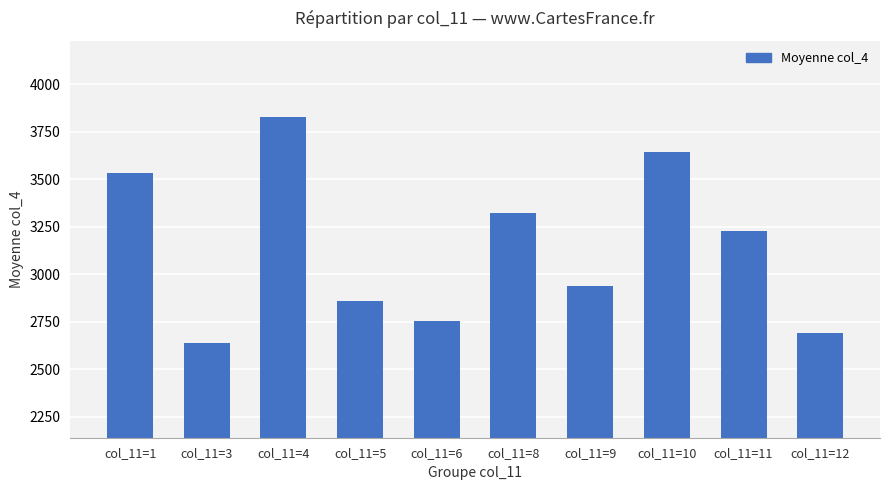

The value at col_11=1 is 2041. True or false?

False